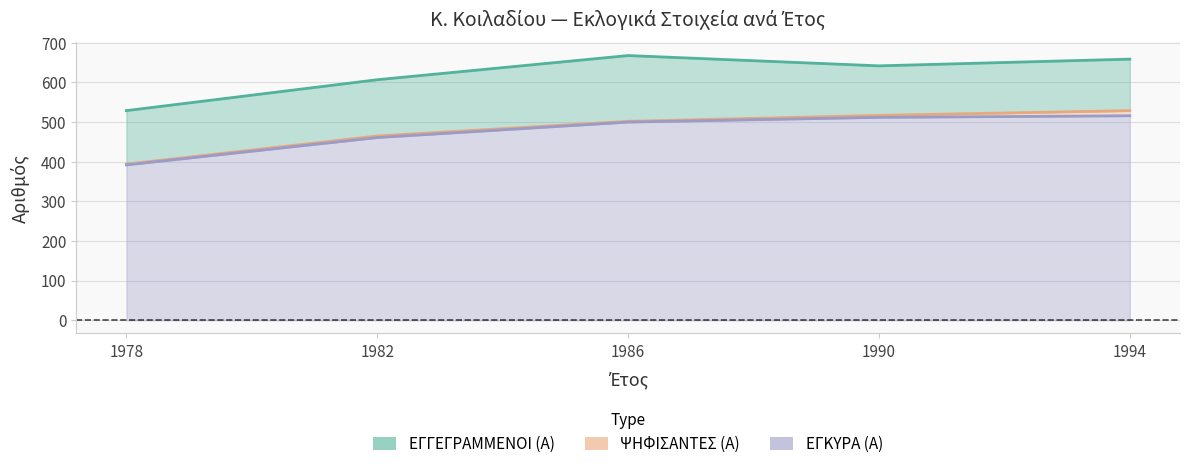

At which label does ΕΓΚΥΡΑ (Α) reach its minimum?

1978